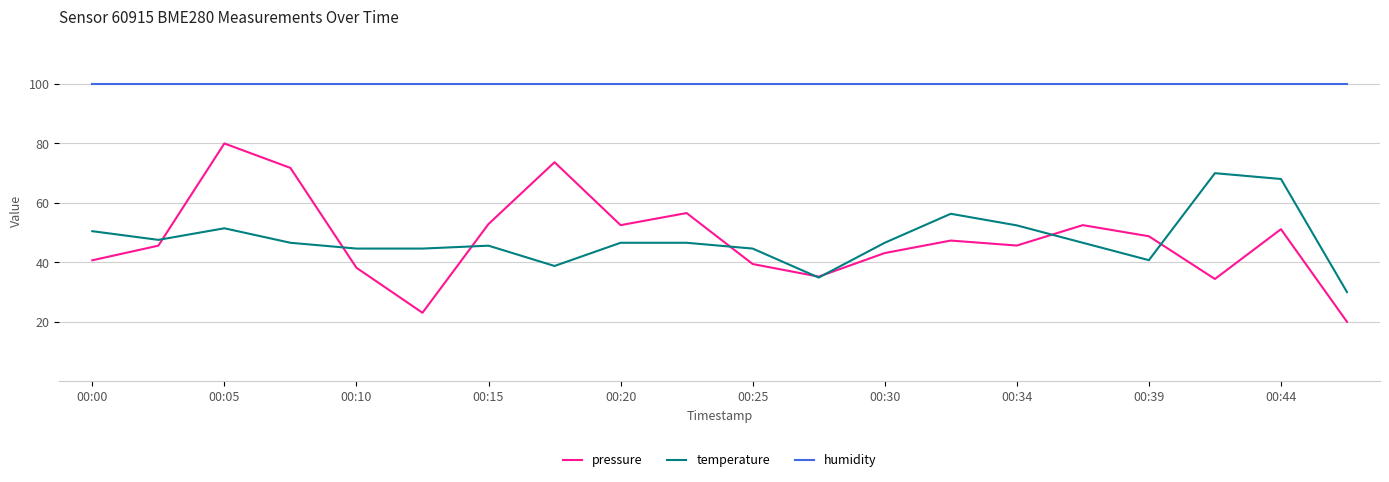

List the series in order of their peak value, highest first.

humidity, pressure, temperature